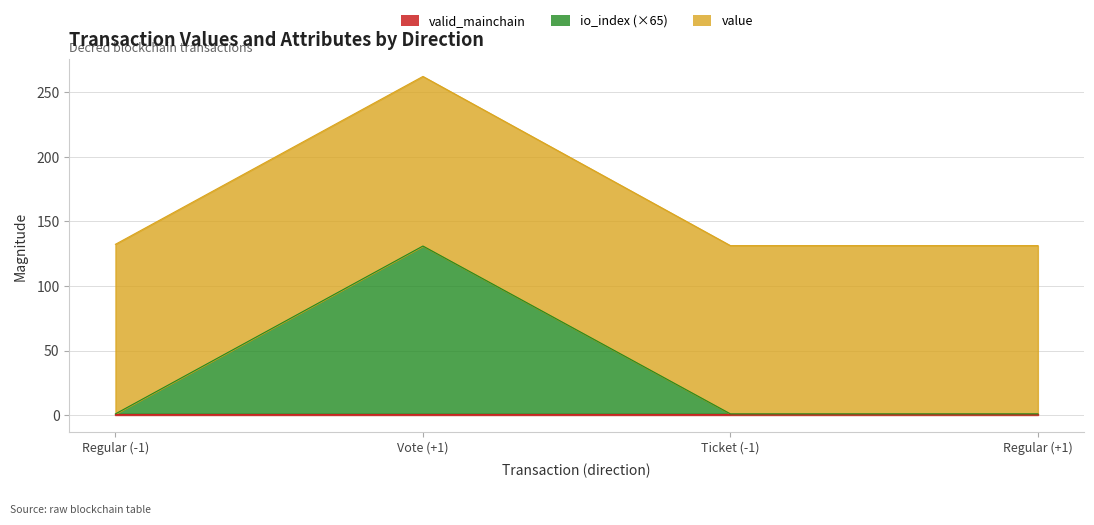

At which category is the sum across all series the highest?

Vote (+1)